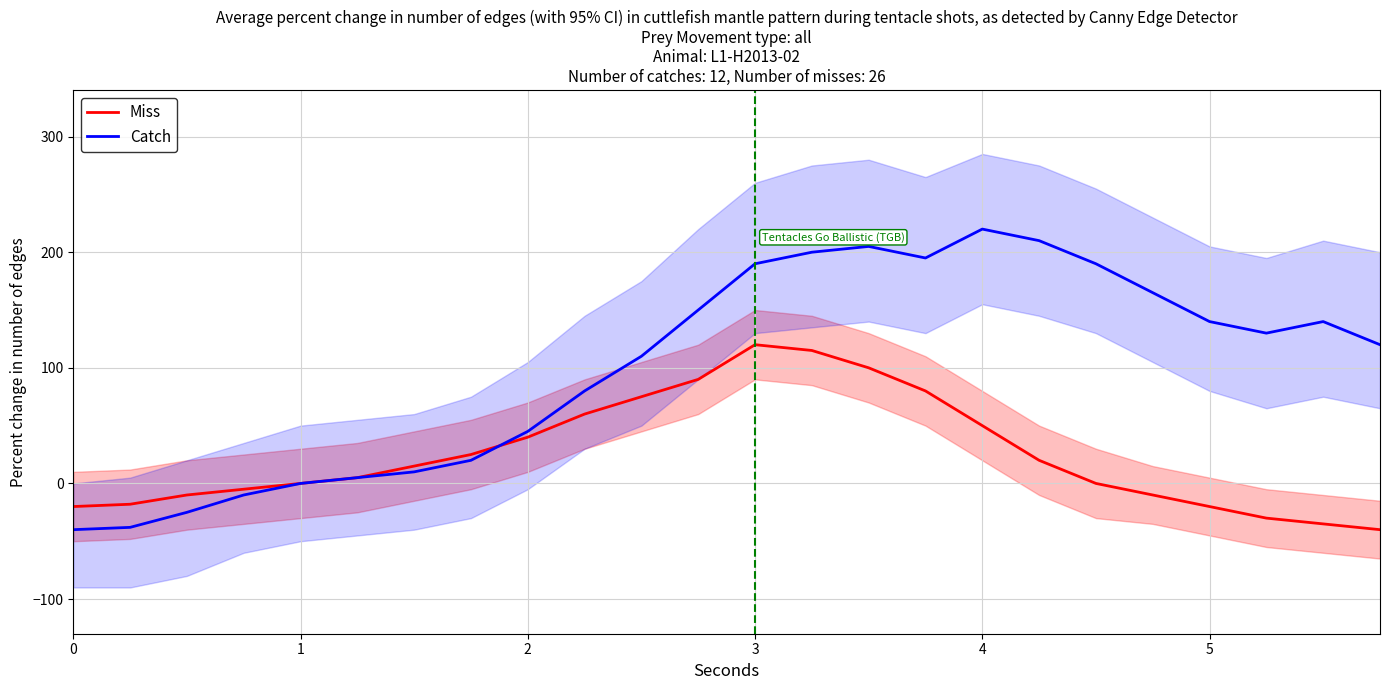

How many intersections are there between Catch and Miss?

1